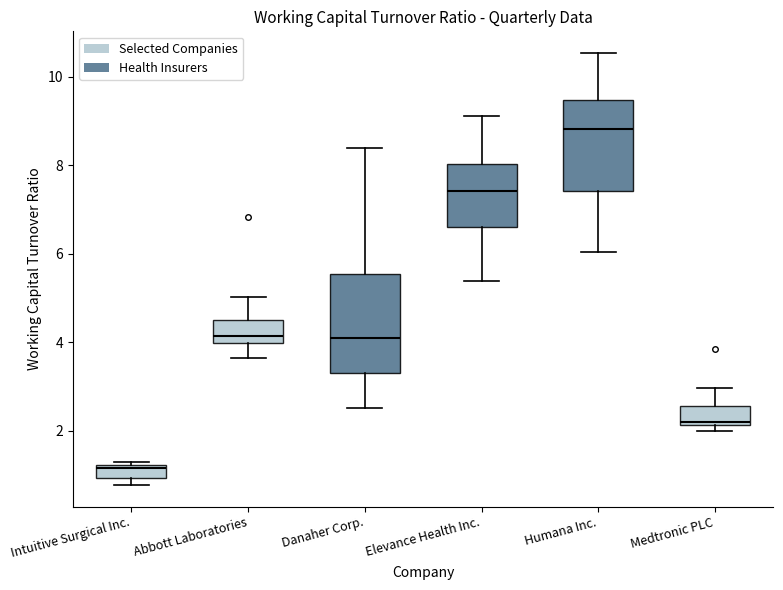

Where does the lower whisker of the box for Abbott Laboratories end on the y-axis? The values are not printed on the chart, so give them approximately, as read against the axis.

3.6